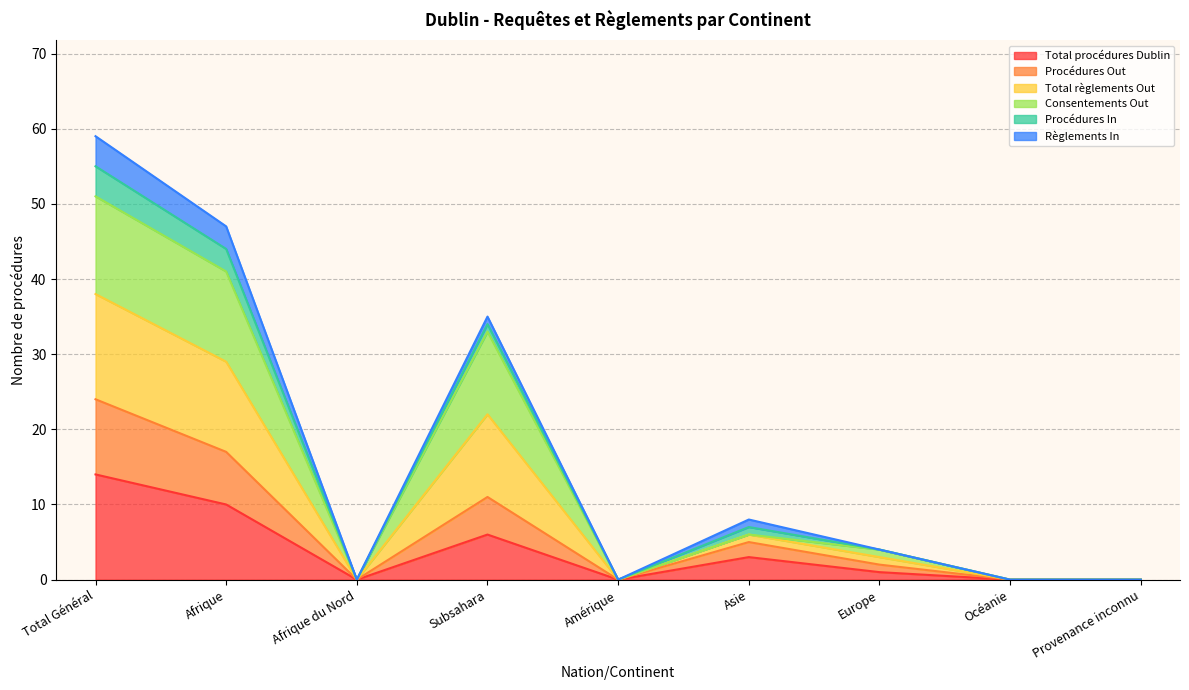

The Procédures Out series shows -8 at Provenance inconnu. True or false?

False